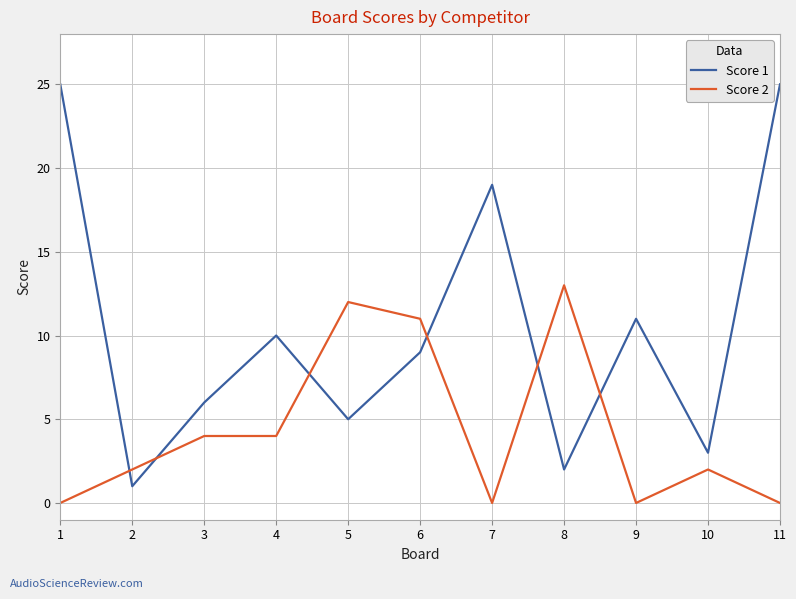

What is the difference between the highest and lowest values at 7?

19